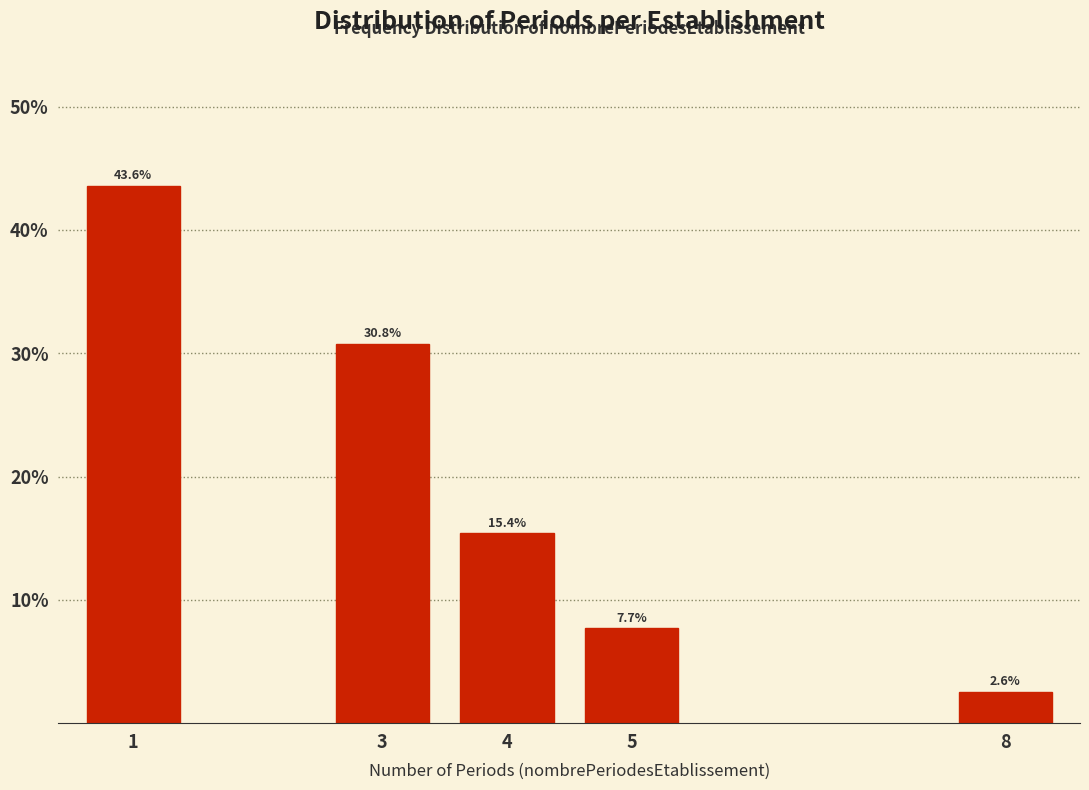

Reading right to left, list all the values displayed in this chart.

8=2.6	5=7.7	4=15.4	3=30.8	1=43.6